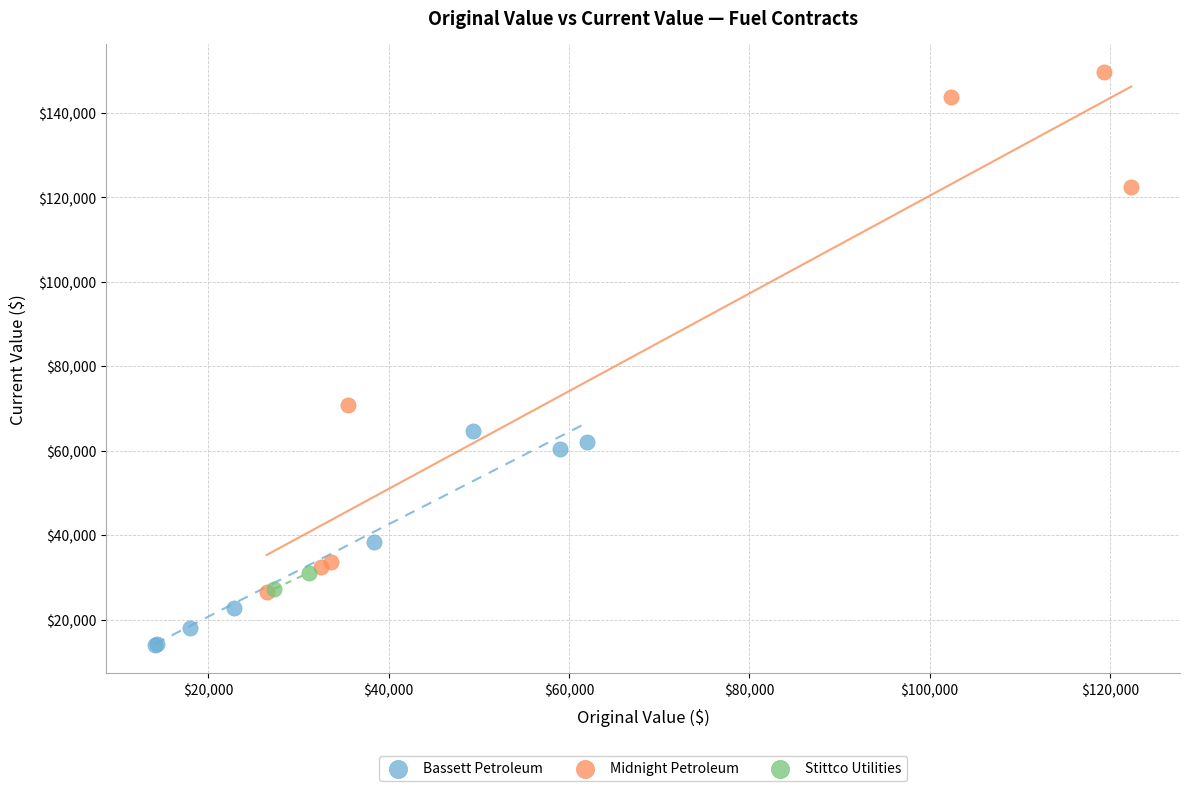

Which series reaches the minimum Y coordinate?

Bassett Petroleum